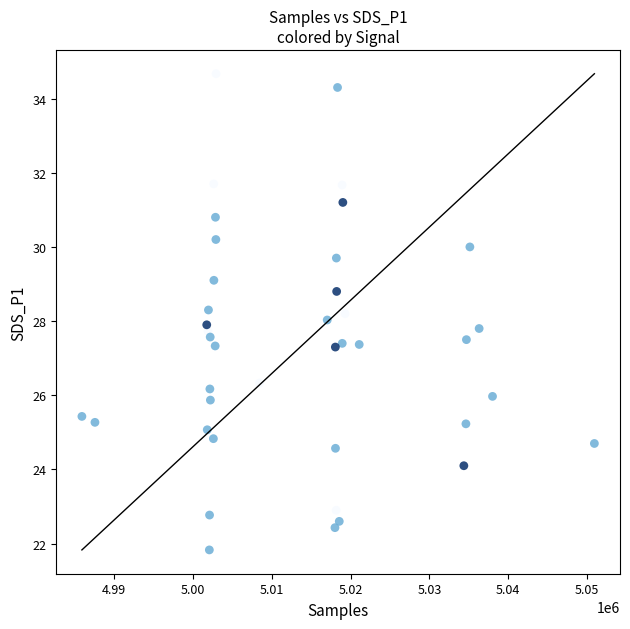

What is the range of Y values (max minus min)?

12.8